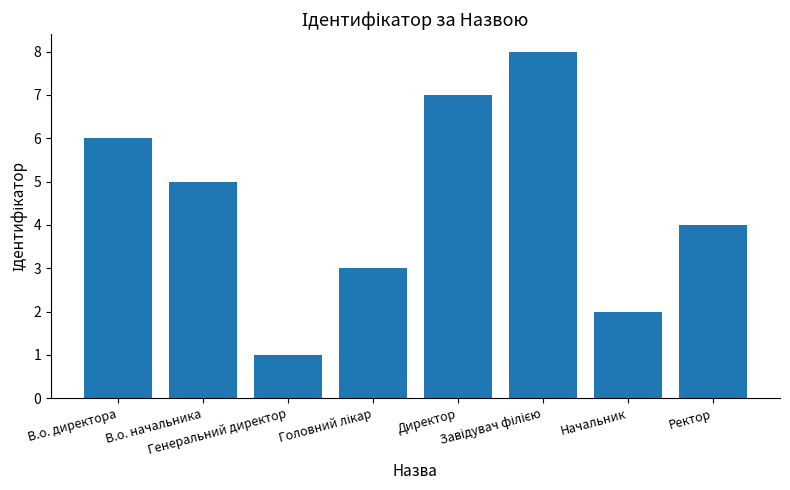

What is the difference between the maximum and second lowest values?

6